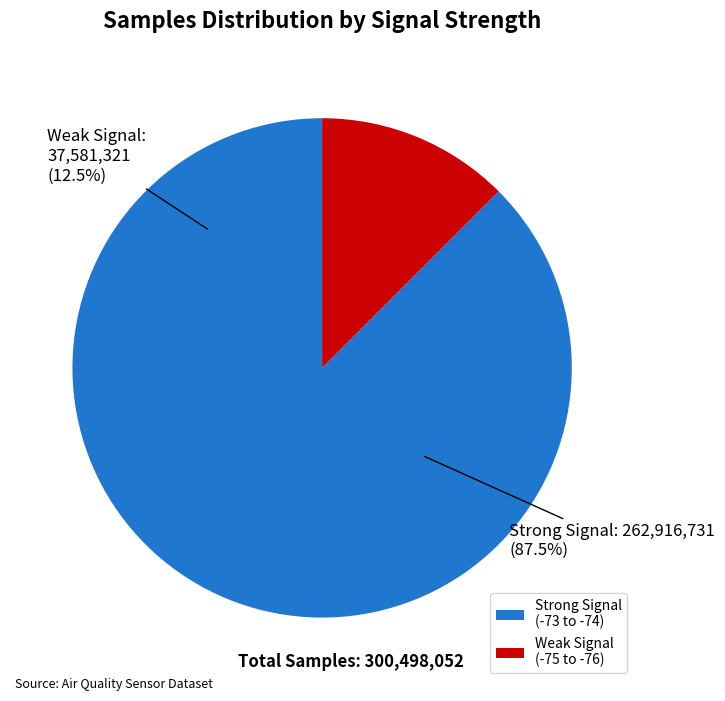

Does 22 represent more than half of the total?

No